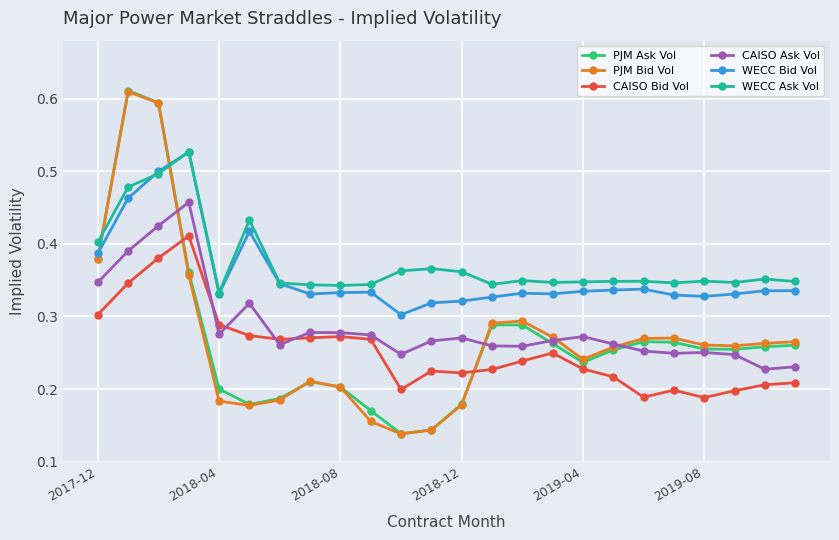

True or false: CAISO Bid Vol has more than 1 points higher than both neighbors.

True